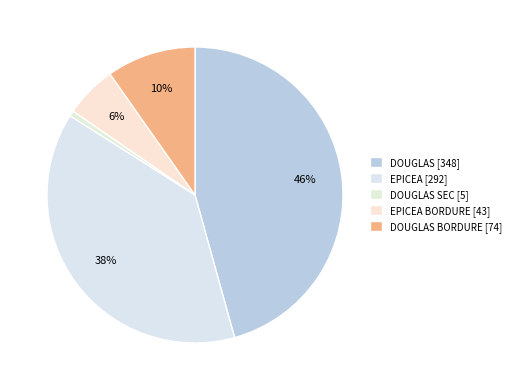

Is there a majority slice in this chart?

No